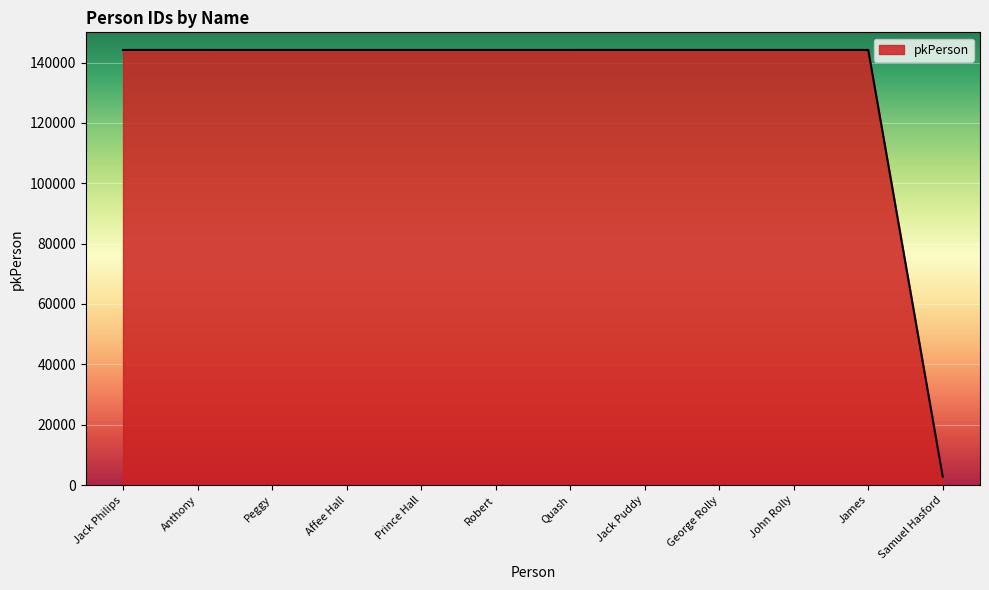

Read the value at John Rolly.

144171